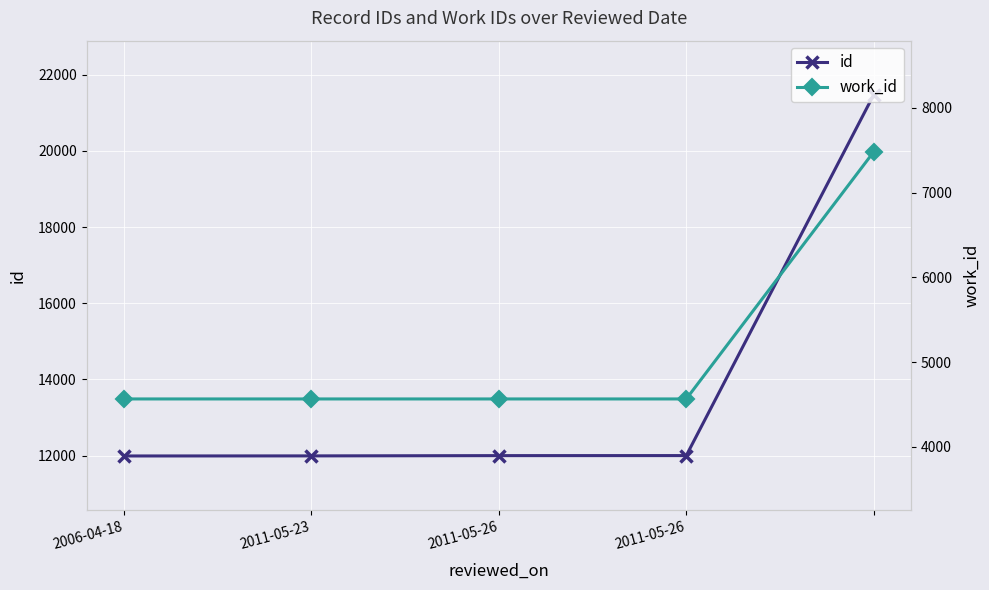

What value does the id series have at 2006-04-18?

11993